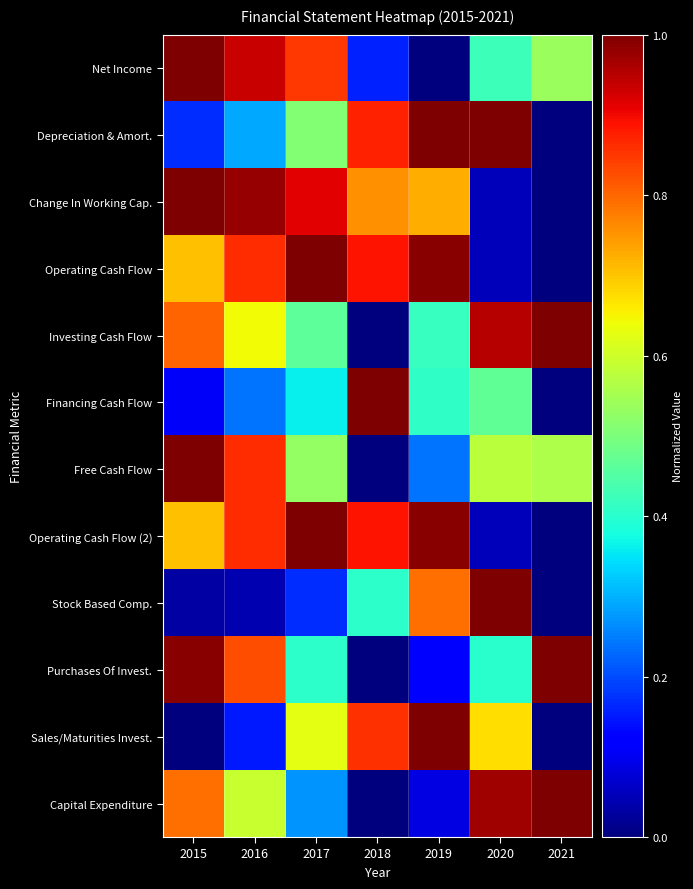

What is the greatest value displayed?

1.0